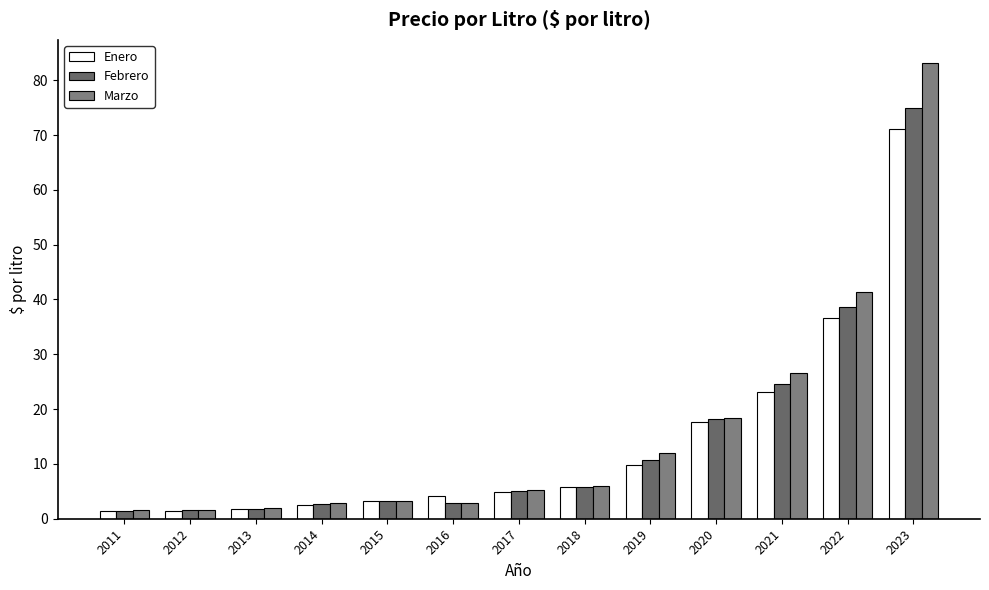

What is the smallest value displayed?

1.4